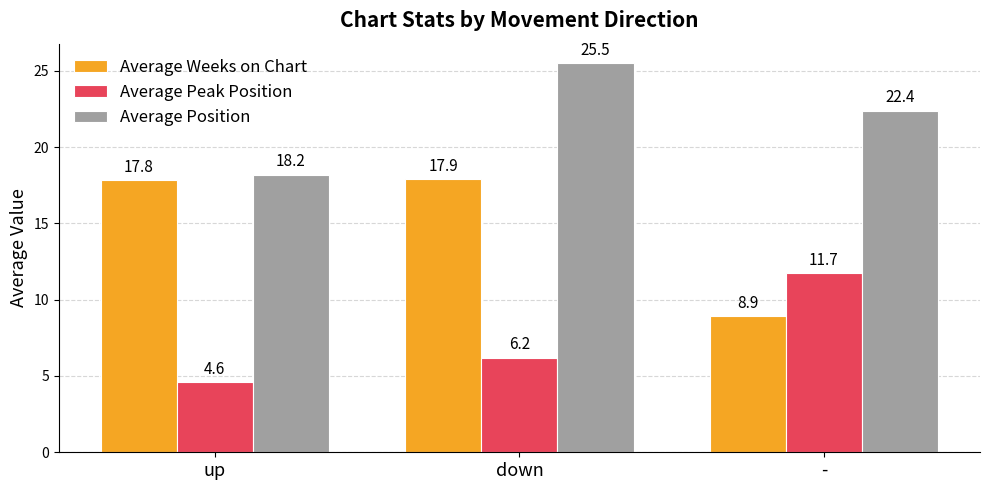

What is the label of the 2nd bar from the left?

down